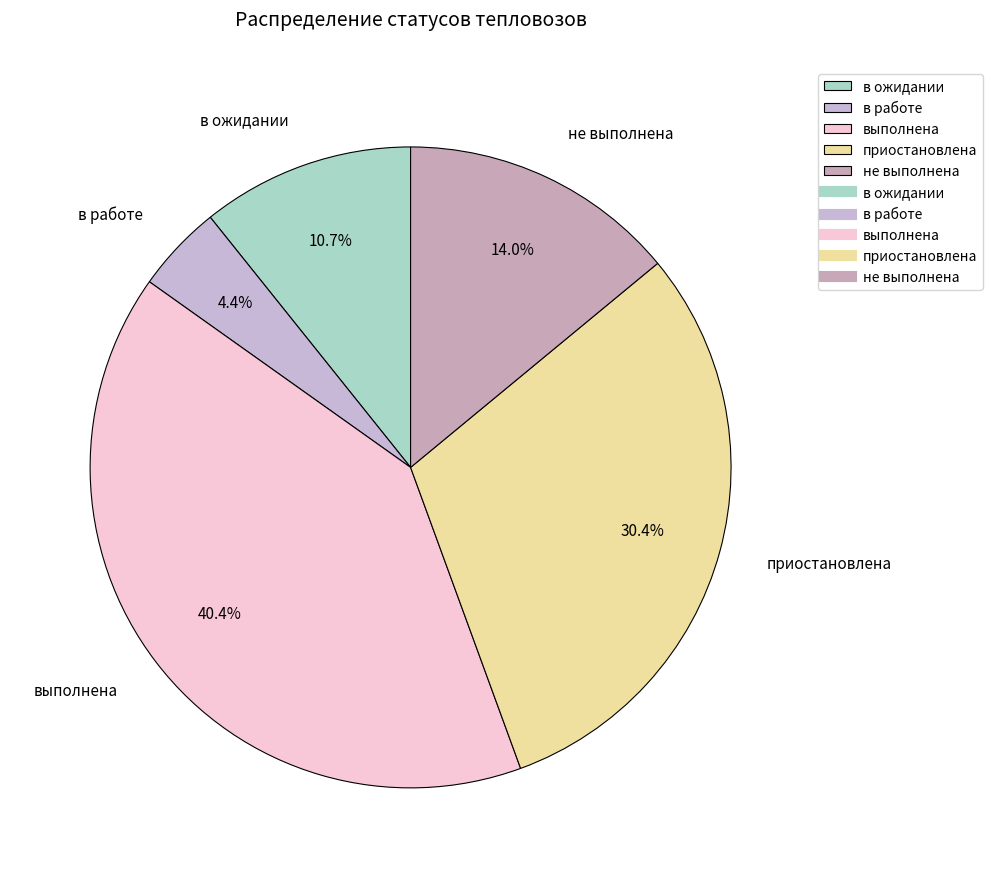

What percentage is NOT represented by в работе?

95.6%